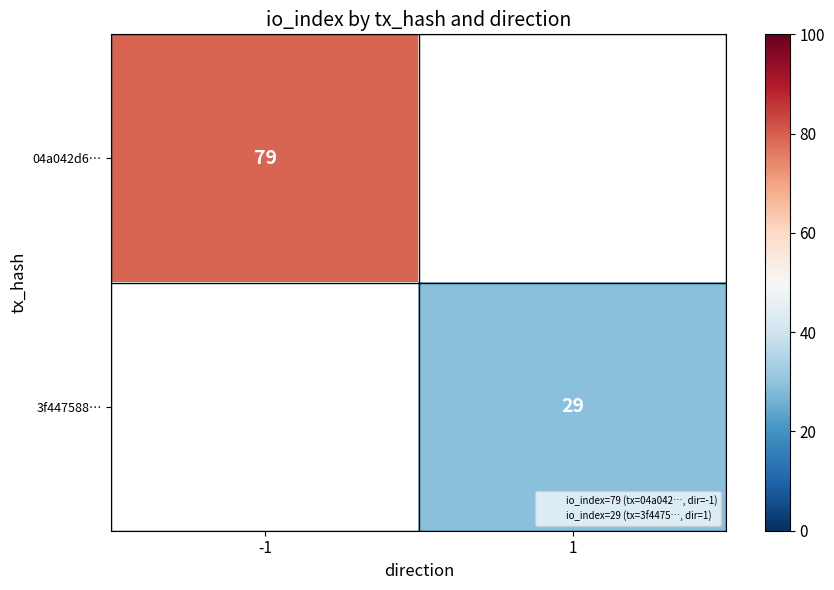

Which label corresponds to the largest value in the chart?

-1